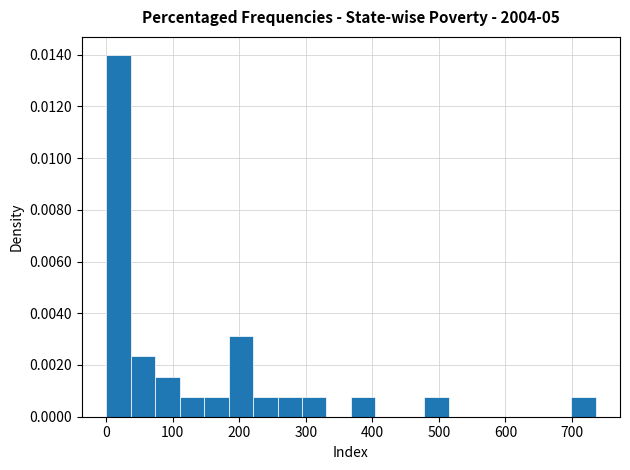

Read against the x-axis, roughly where is the centre of the tallest bar?

20